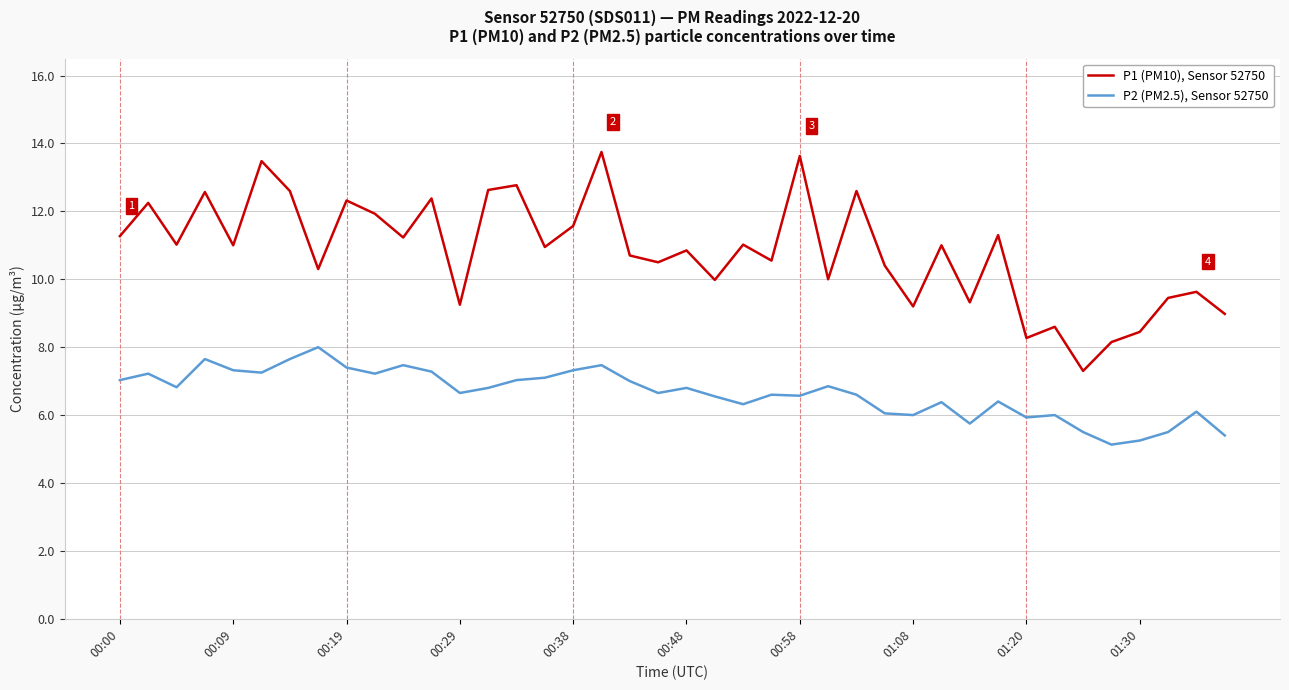

True or false: P1 (PM10), Sensor 52750 and P2 (PM2.5), Sensor 52750 cross at least once.

False